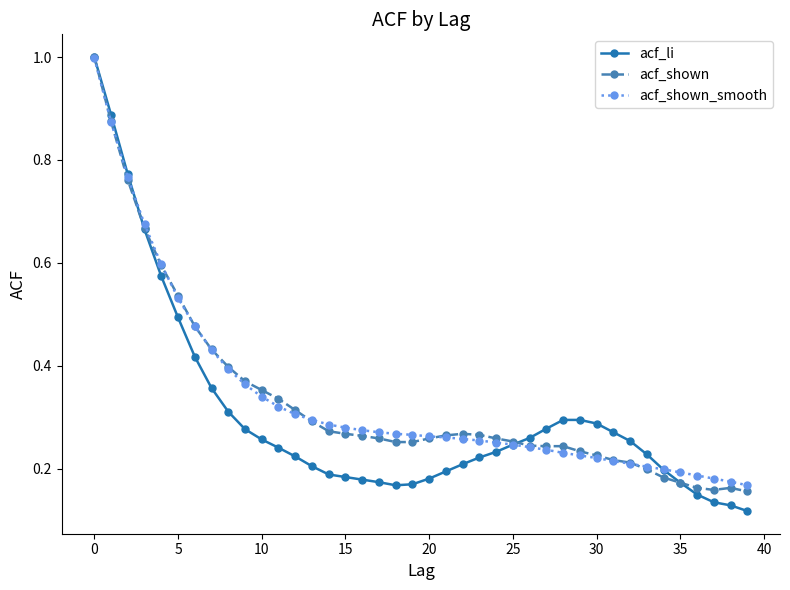

At how many categories does at least one series exceed 0?

40